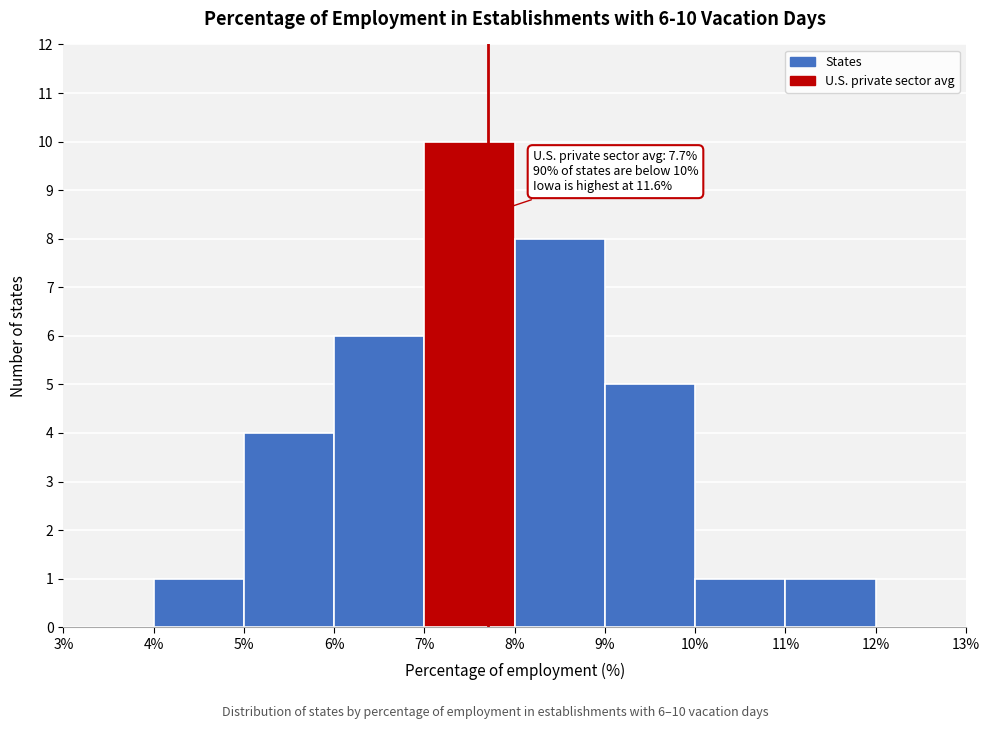

Which range on the x-axis has the tallest bar?

7% to 8%